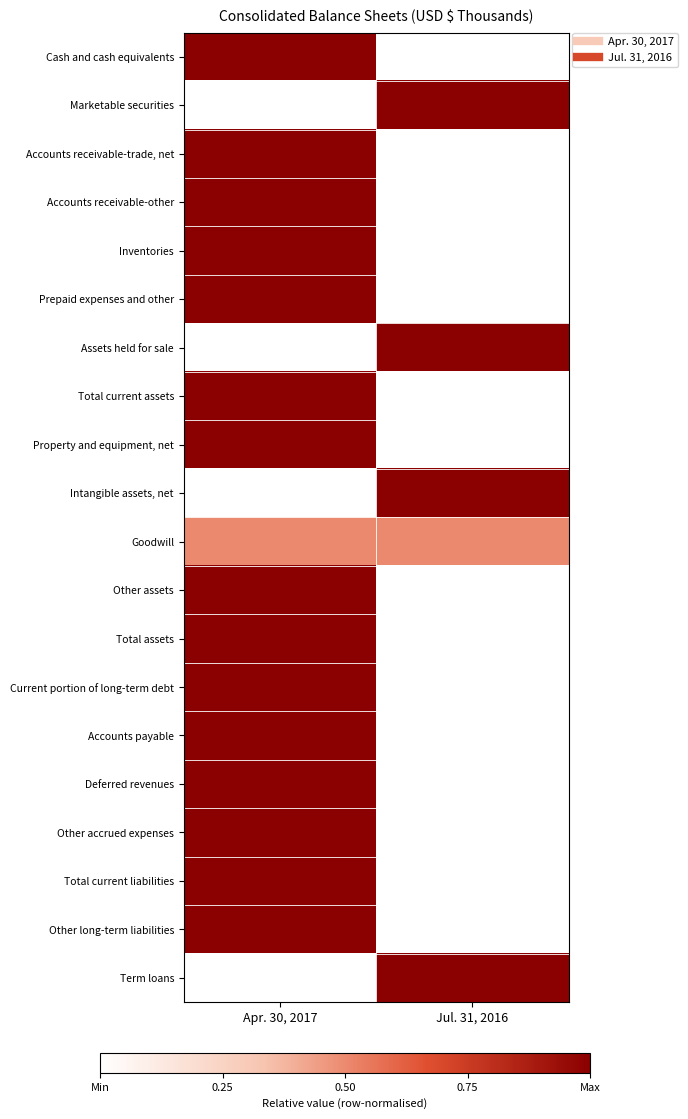

What is the spread (max minus min) of values at Jul. 31, 2016?

1.0